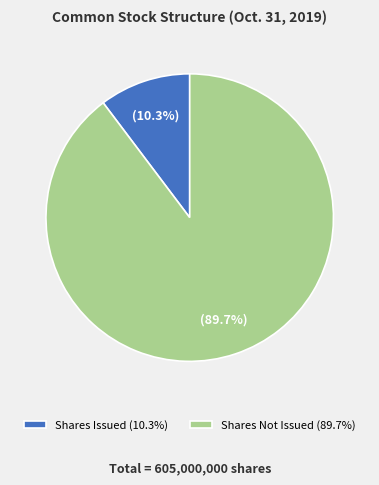

Does any single category account for the majority?

Yes